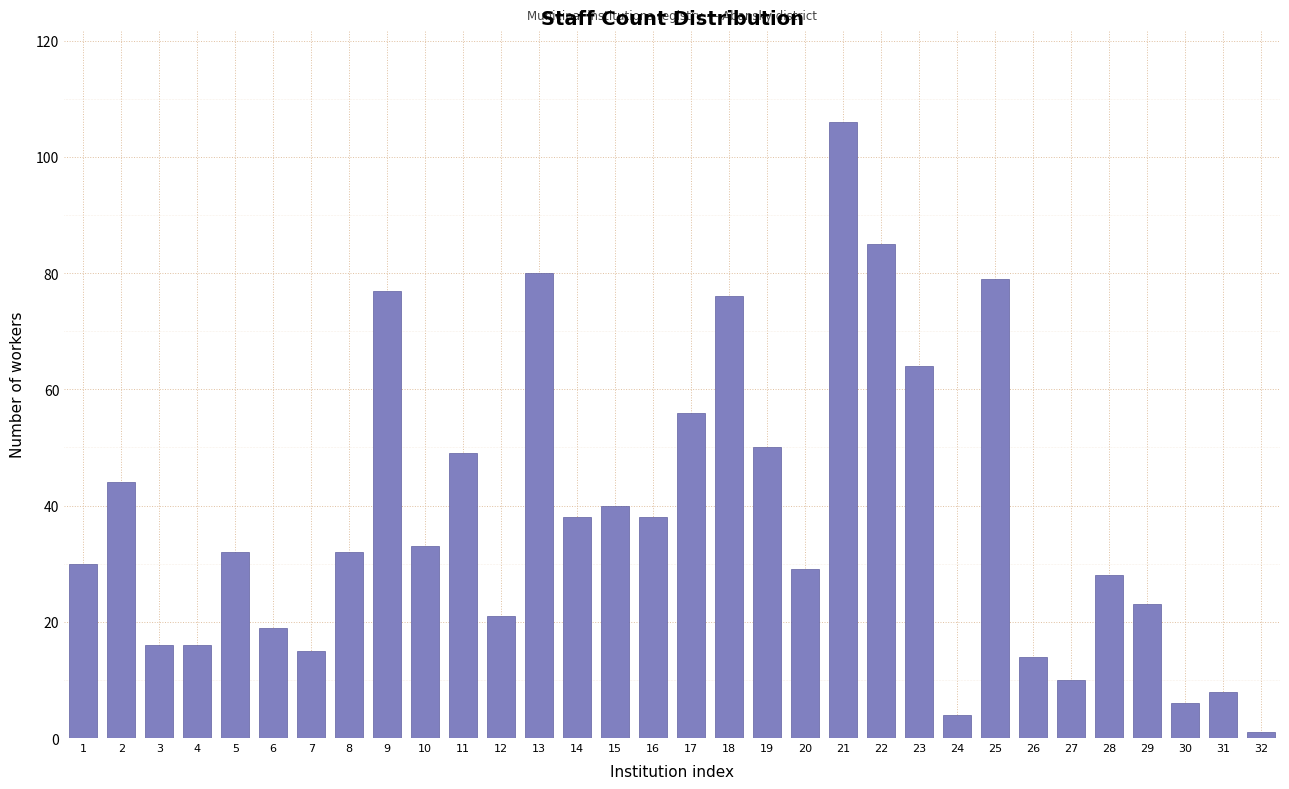

Approximately how many times larger is the value at 10 compared to 30?

5.5